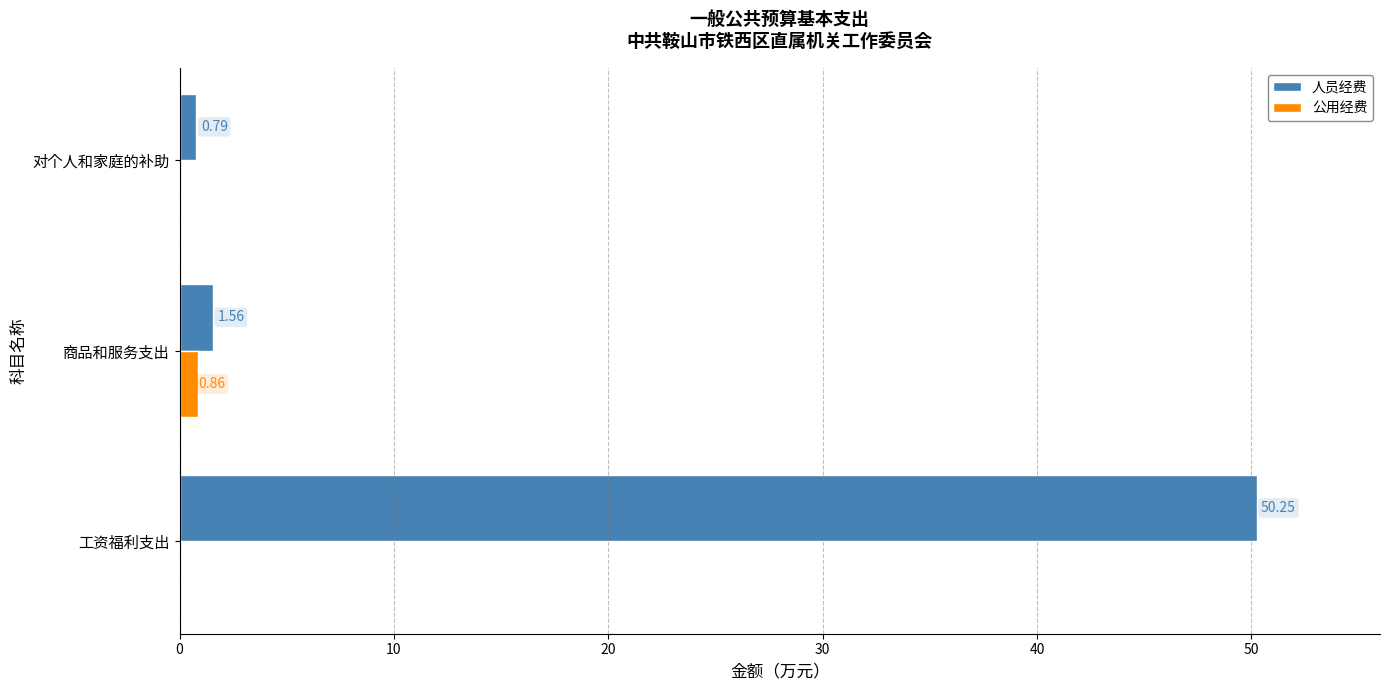

Is the value of 公用经费 at 对个人和家庭的补助 greater than the value of 人员经费 at 工资福利支出?

No